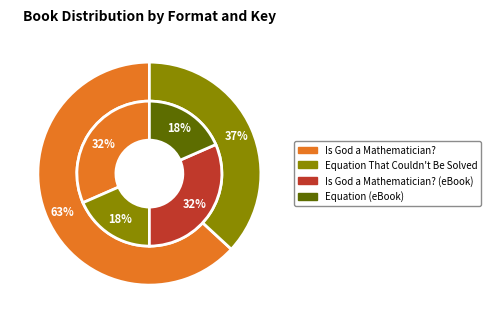

Does Equation That Couldn't Be Solved account for over 50% of the chart?

No